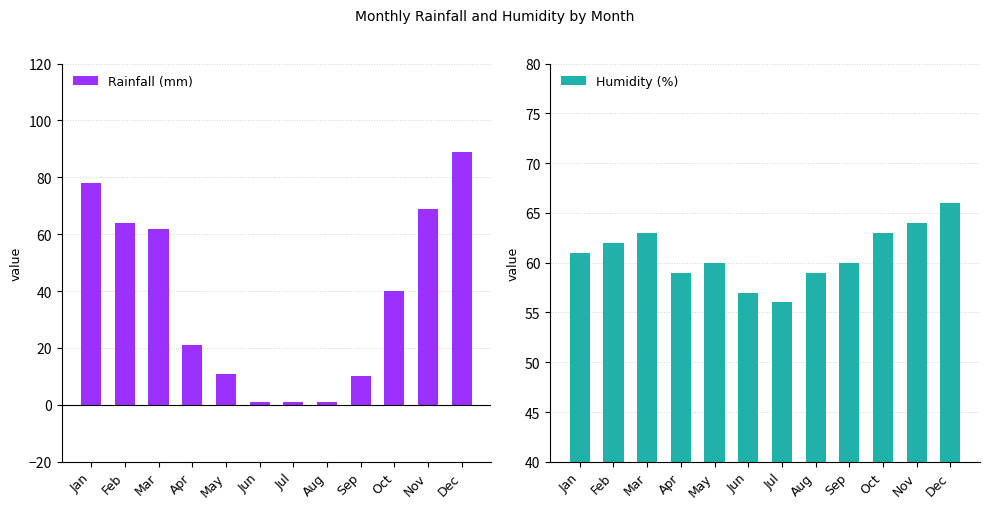

Is the value of Rainfall (mm) at Jun greater than the value of Humidity (%) at Apr?

No